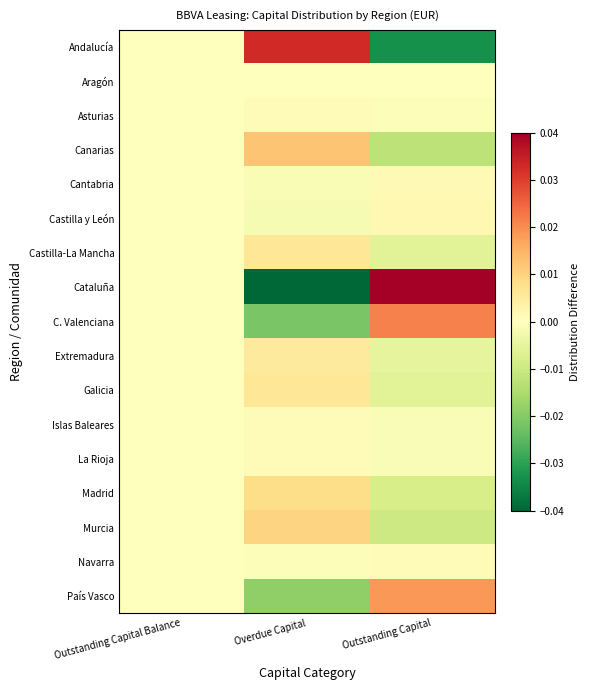

At Outstanding Capital, list the series in order from largest to smallest.

Cataluña, C. Valenciana, País Vasco, Castilla y León, Cantabria, Navarra, Aragón, Asturias, Islas Baleares, La Rioja, Extremadura, Castilla-La Mancha, Galicia, Madrid, Murcia, Canarias, Andalucía